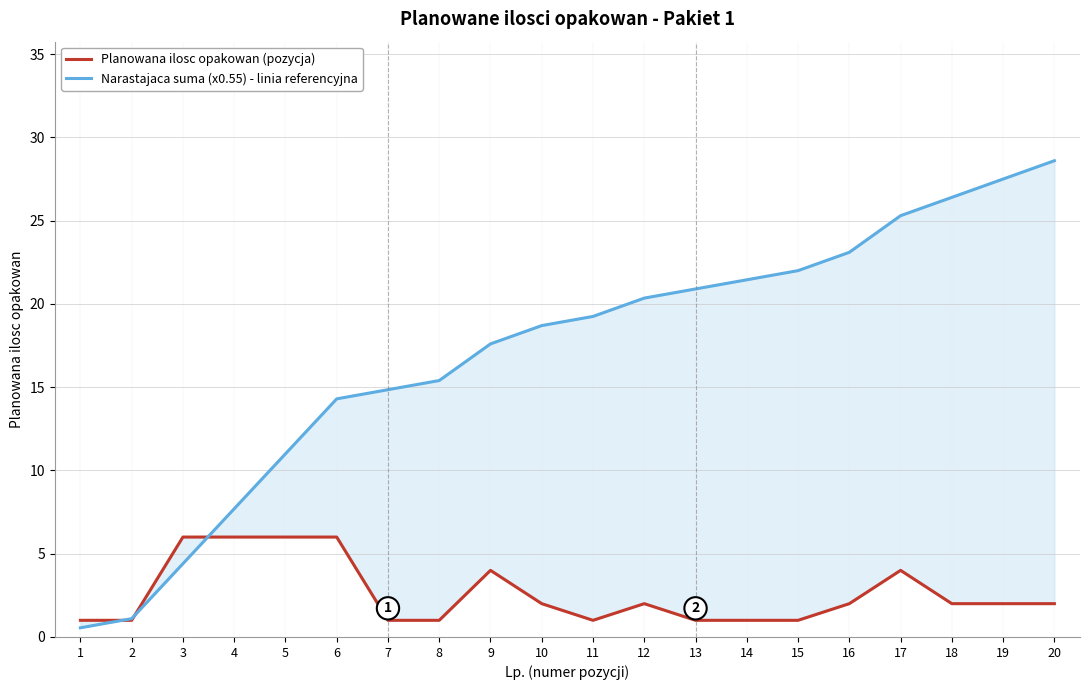

At 15, list the series in order from smallest to largest.

Planowana ilosc opakowan (pozycja), Narastajaca suma (x0.55) - linia referencyjna